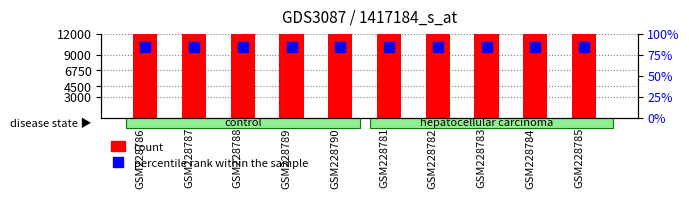

Reading left to right, list all the values displayed in this chart.

count: 10081.0	10092.0	10089.3	10098.3	10100.1	10097.7	10083.4	10097.8	10090.2	10091.8
percentile rank within the sample: 84.0	83.7	83.9	83.7	83.9	83.7	83.7	84.6	83.8	83.7